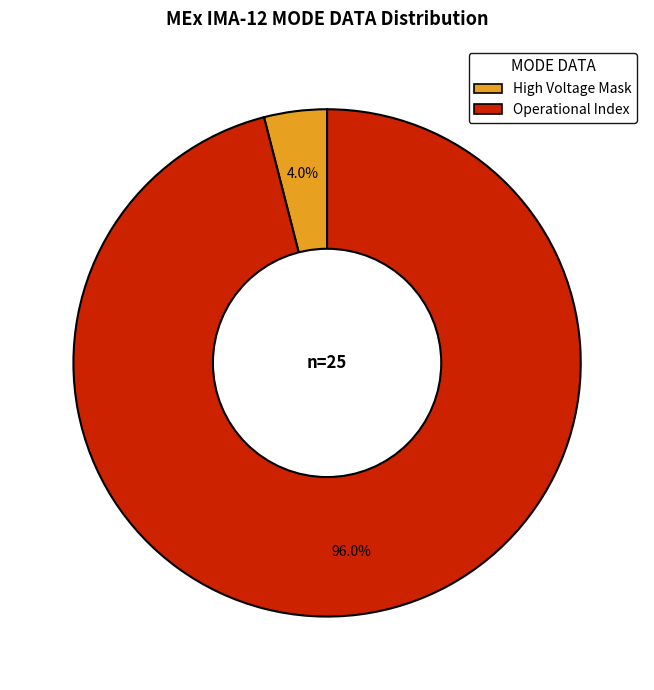

How many slices are in this pie chart?

2